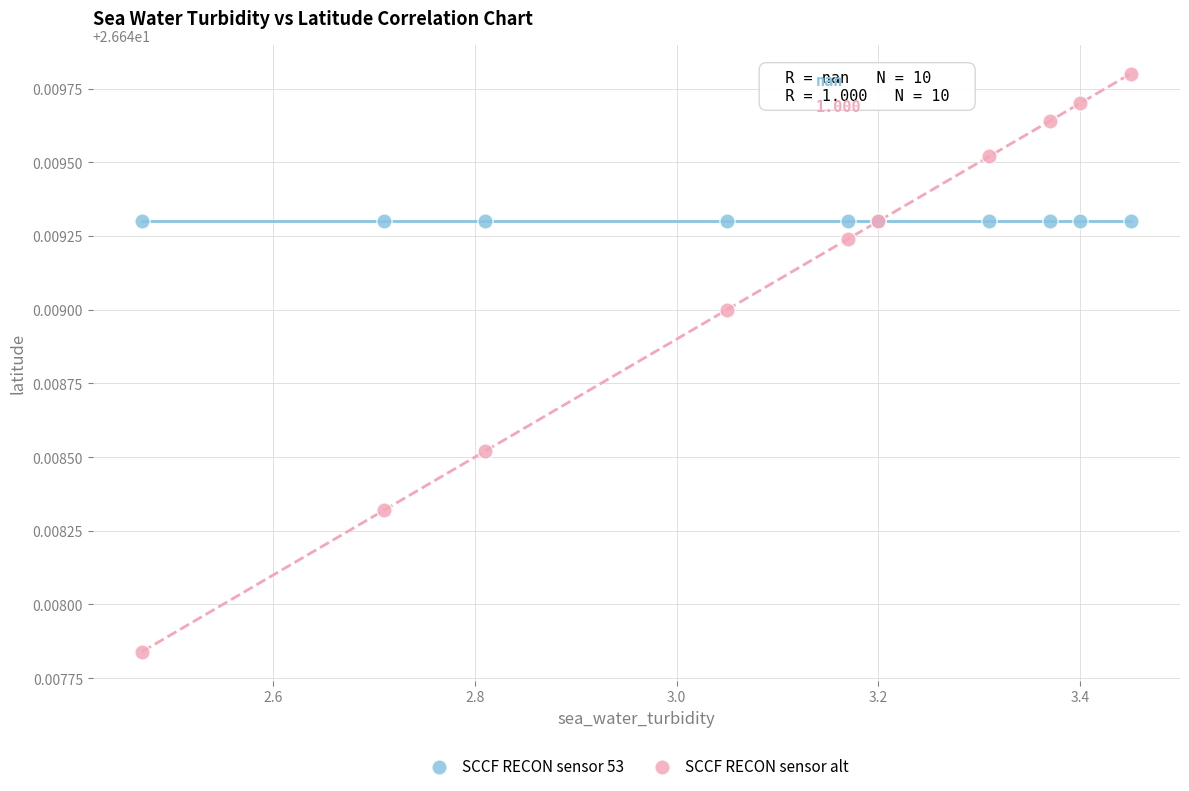

What are all the series names shown in the legend?

SCCF RECON sensor 53, SCCF RECON sensor alt